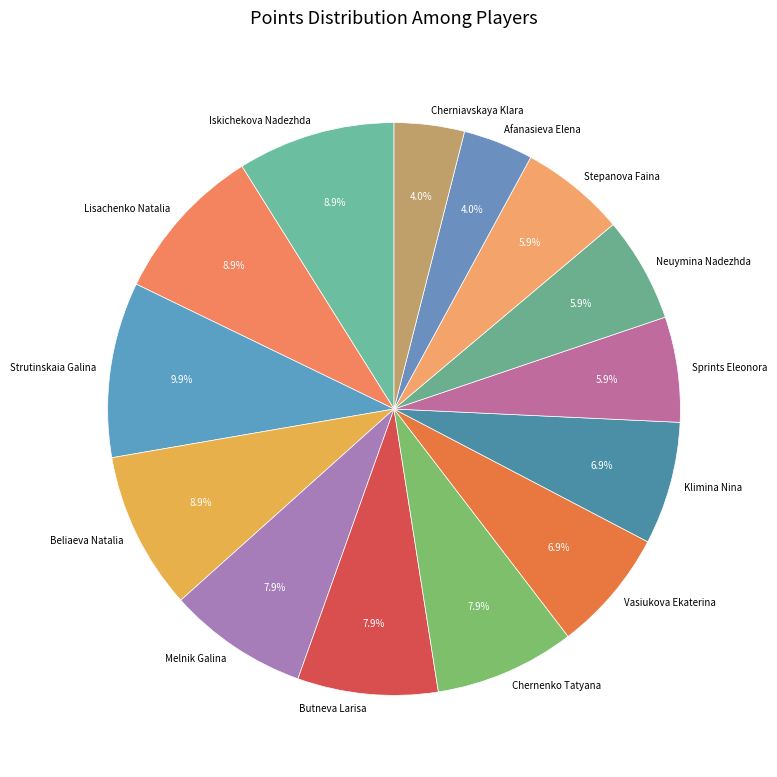

What is the ratio of the value at Lisachenko Natalia to the value at Klimina Nina?

1.3